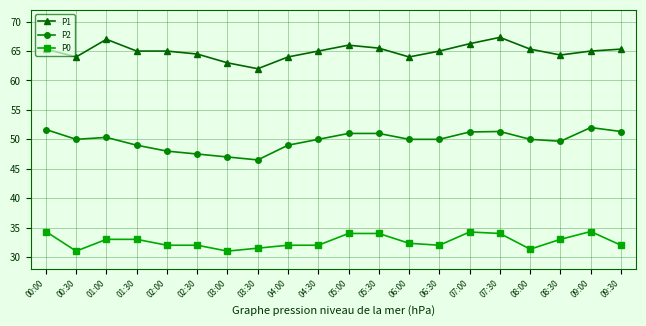

What is the value of the P2 point at the 3rd from the left?

50.3